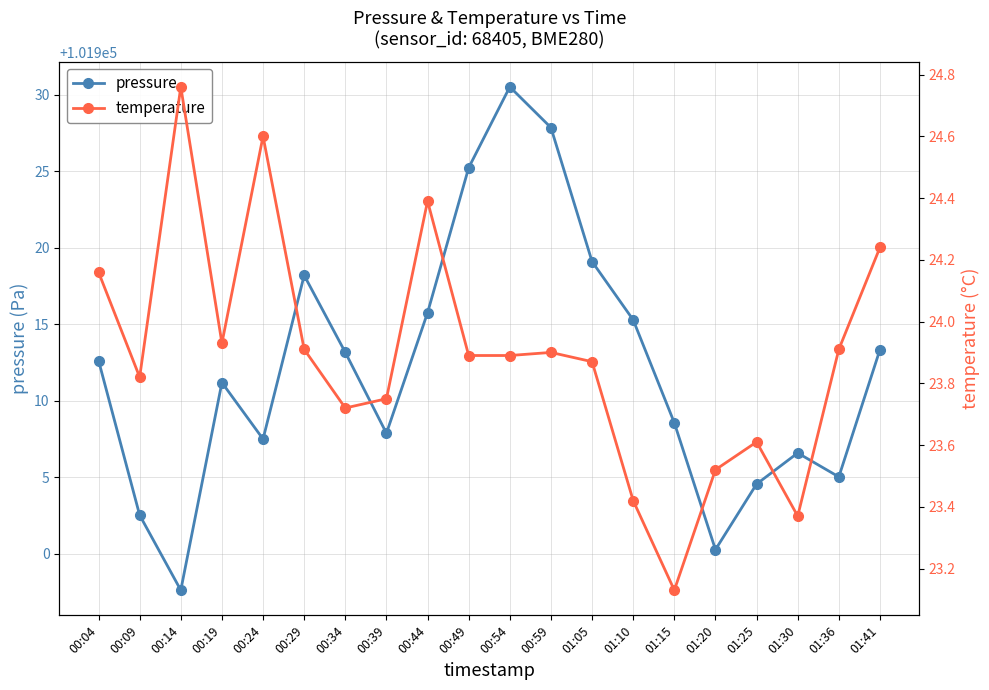

Which series changed the most between 00:09 and 00:44?

pressure